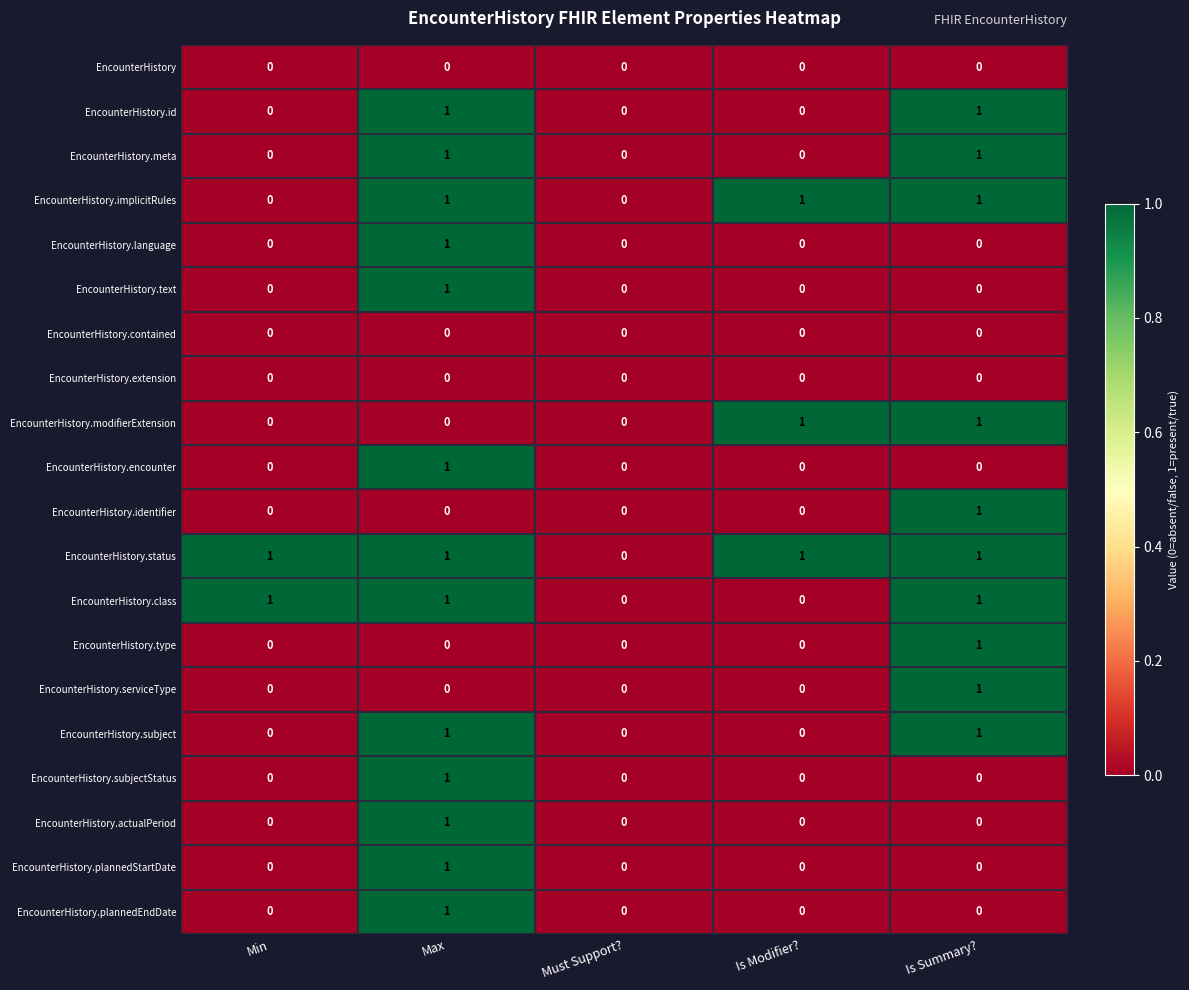

The value of EncounterHistory.meta at Min is 1. True or false?

False